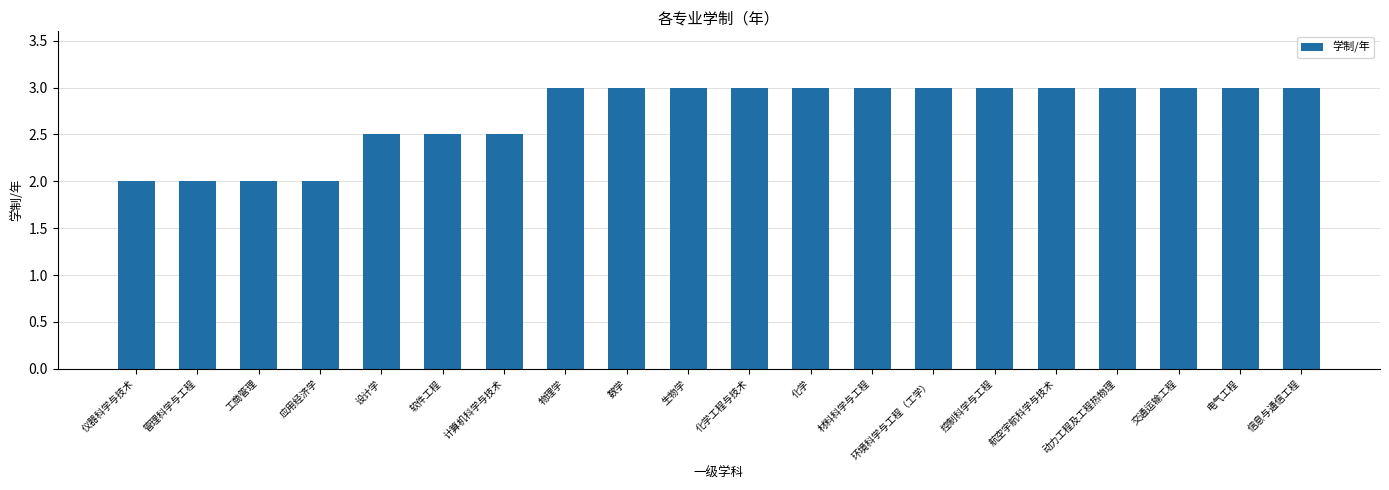

What value does the data have at 仪器科学与技术?

2.0